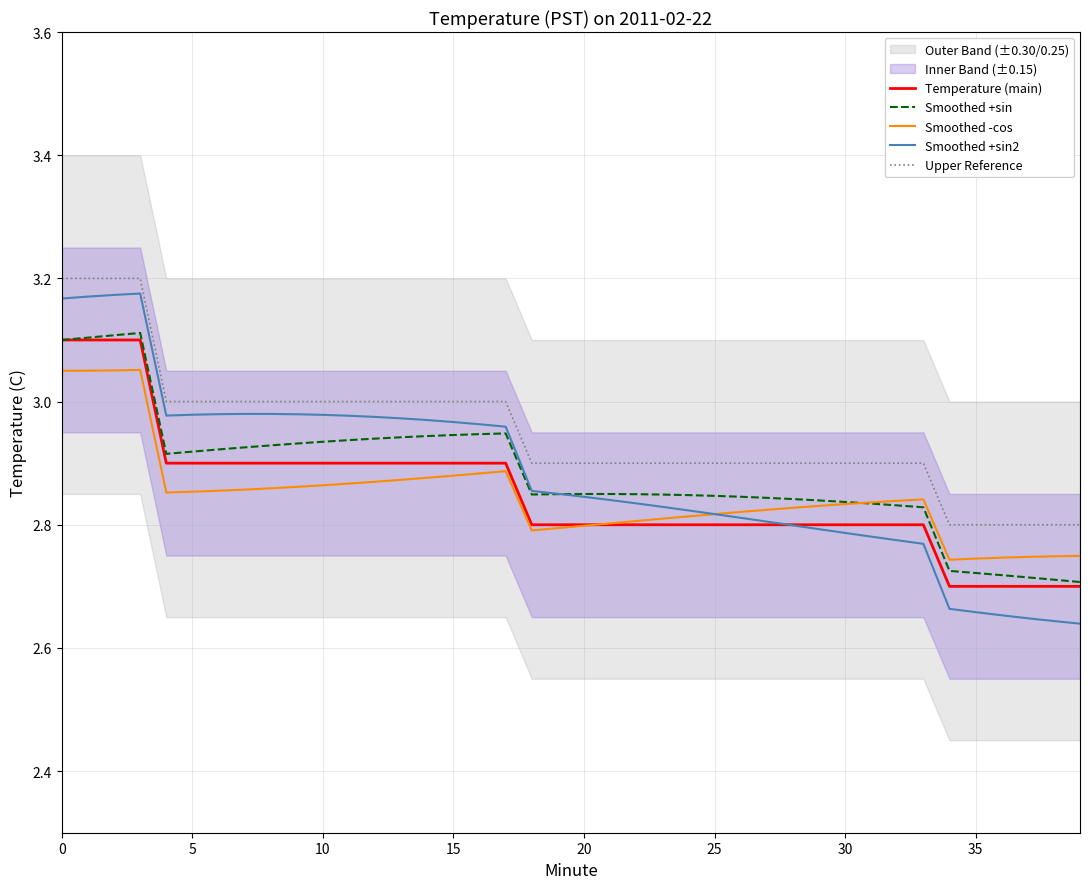

What is the total value across all series at 13?

14.7